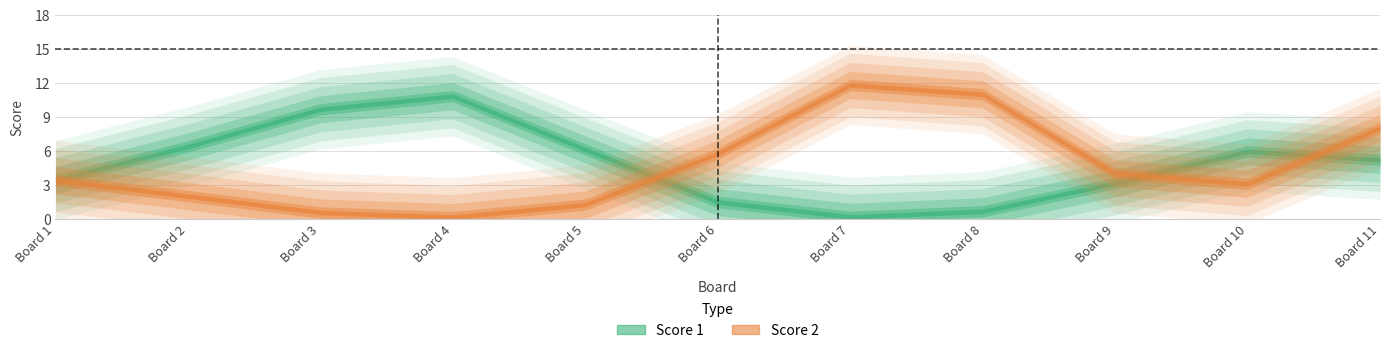

Is this an area chart (filled region under the line)?

No